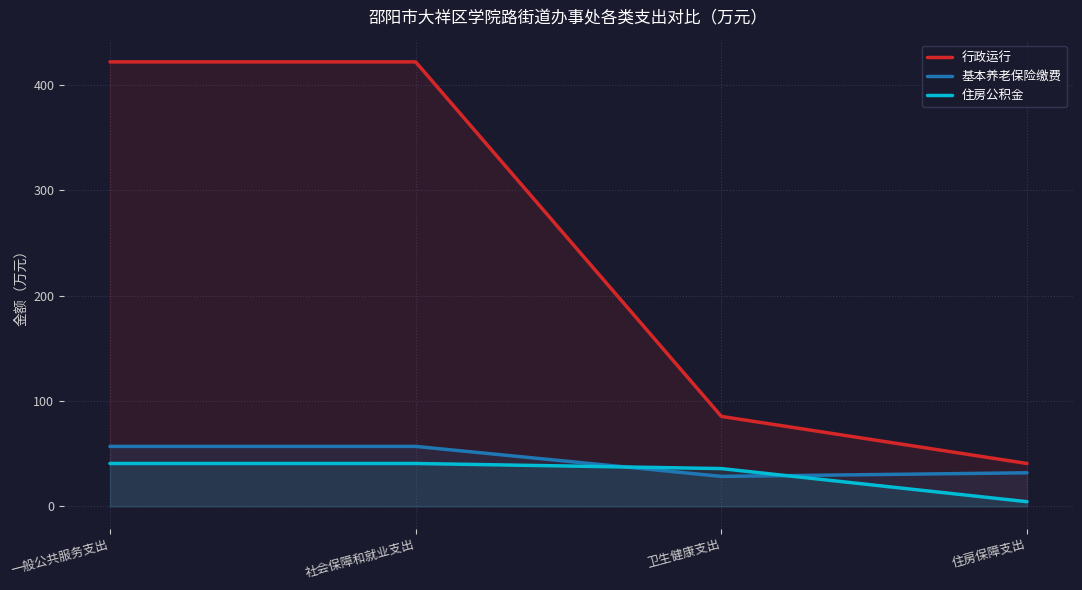

Between which two adjacent categories do 基本养老保险缴费 and 住房公积金 first intersect?

社会保障和就业支出 and 卫生健康支出